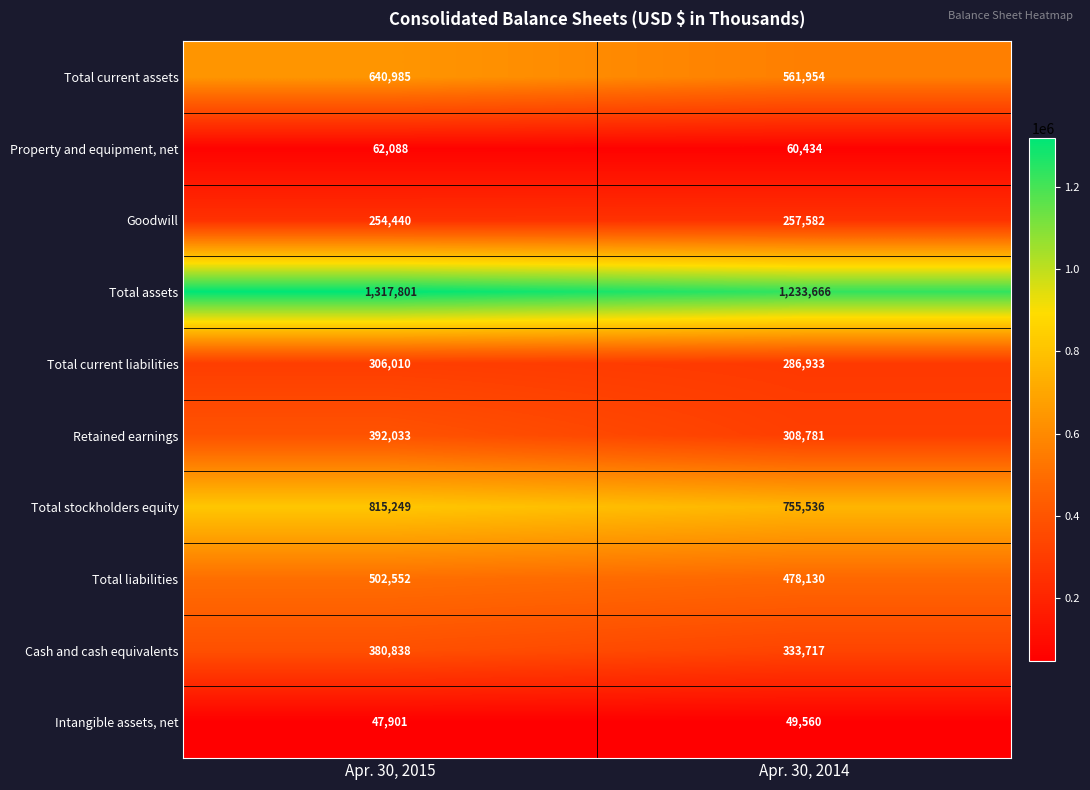

How many categories are shown in the chart?

2